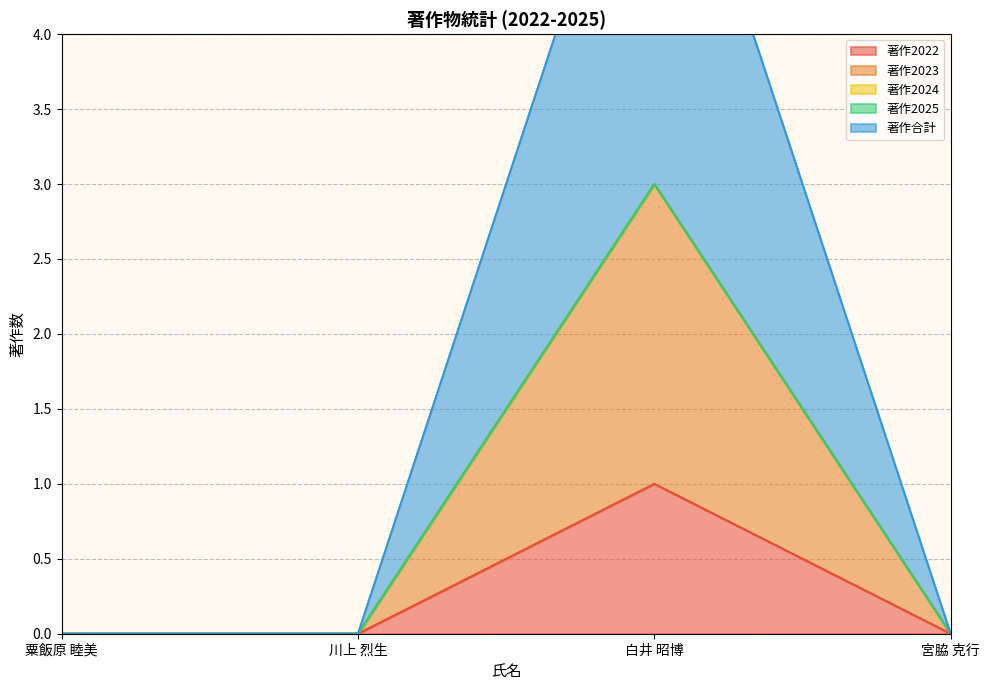

True or false: 著作合計 and 著作2022 cross at least once.

False